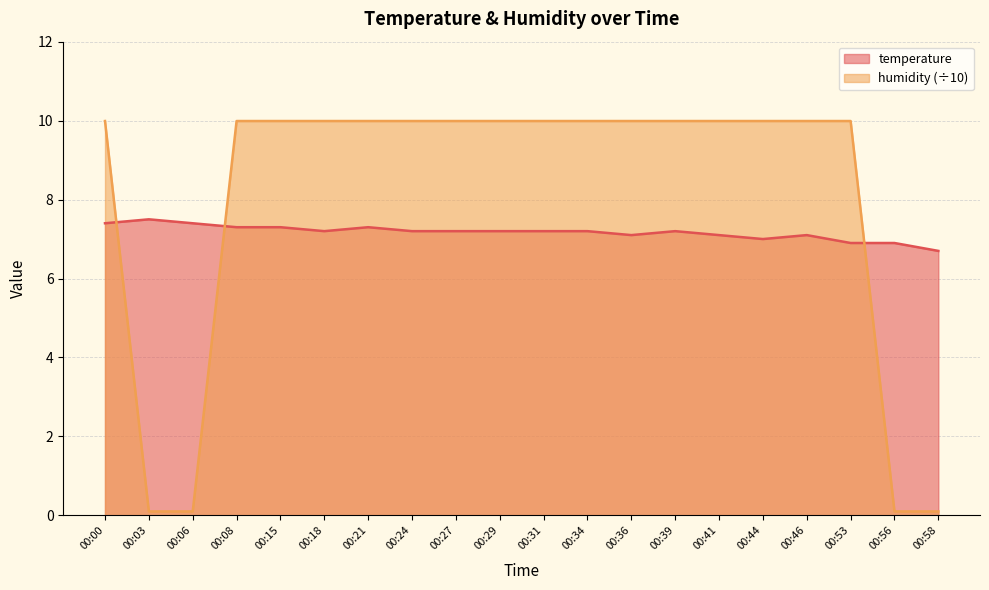

How many intersections are there between temperature and humidity?

3